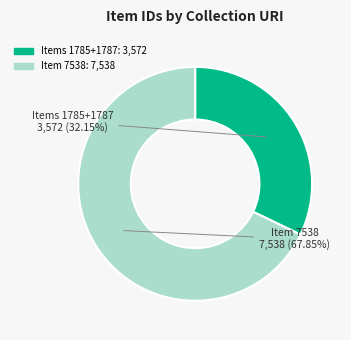

Is there a majority slice in this chart?

Yes